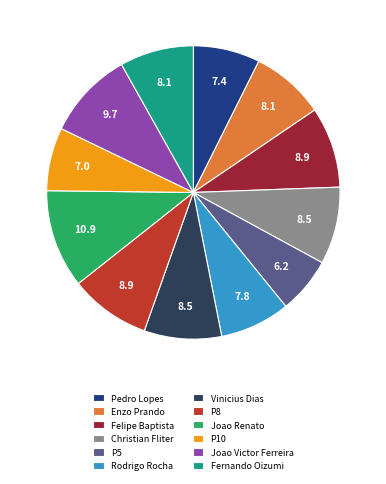

Which category has the biggest portion of the pie?

Joao Renato